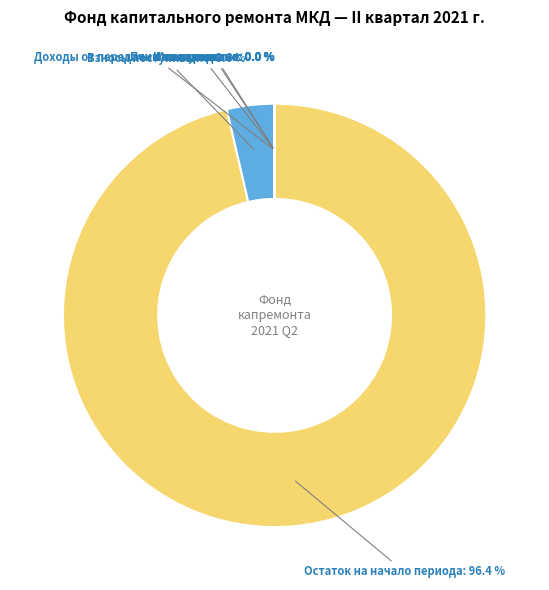

Which slice is the largest?

Остаток на начало периода